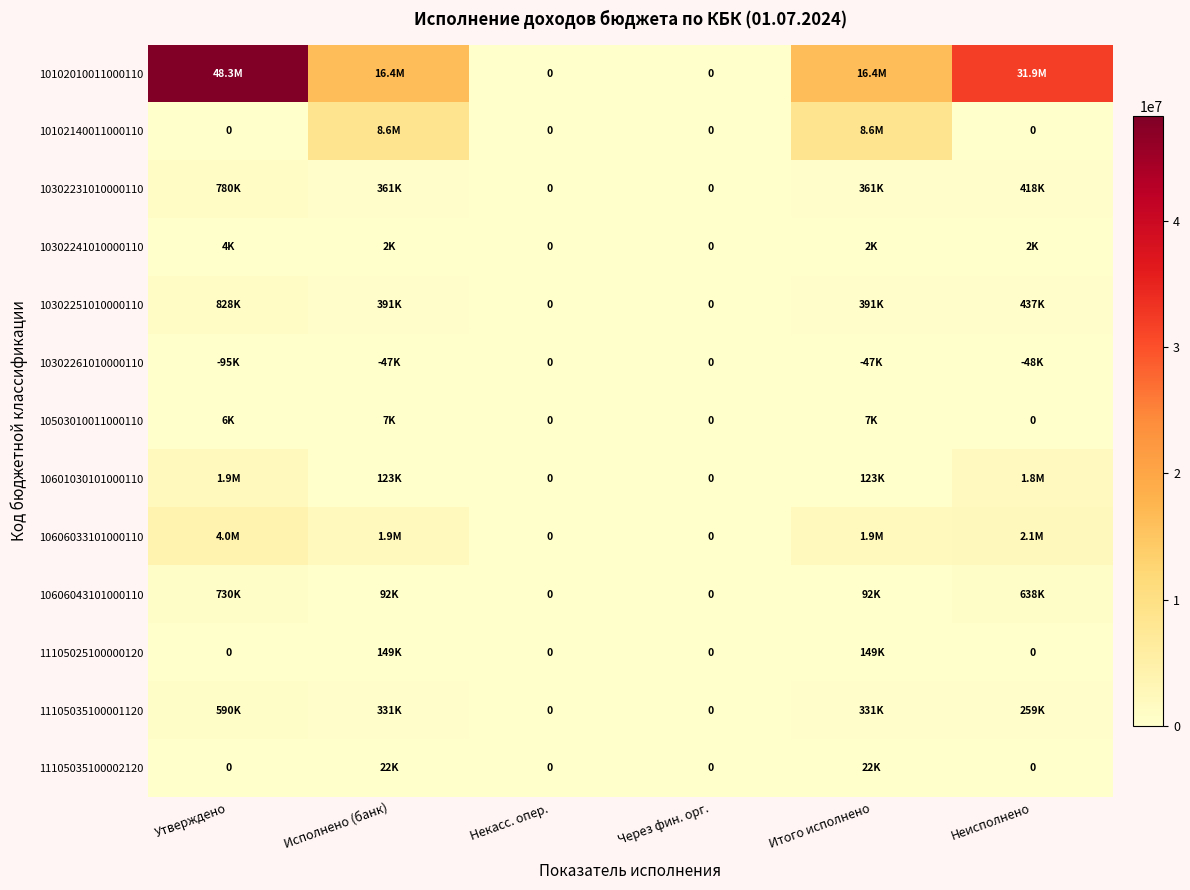

What is the approximate value of 11105025100000120 at Итого исполнено?

149220.8